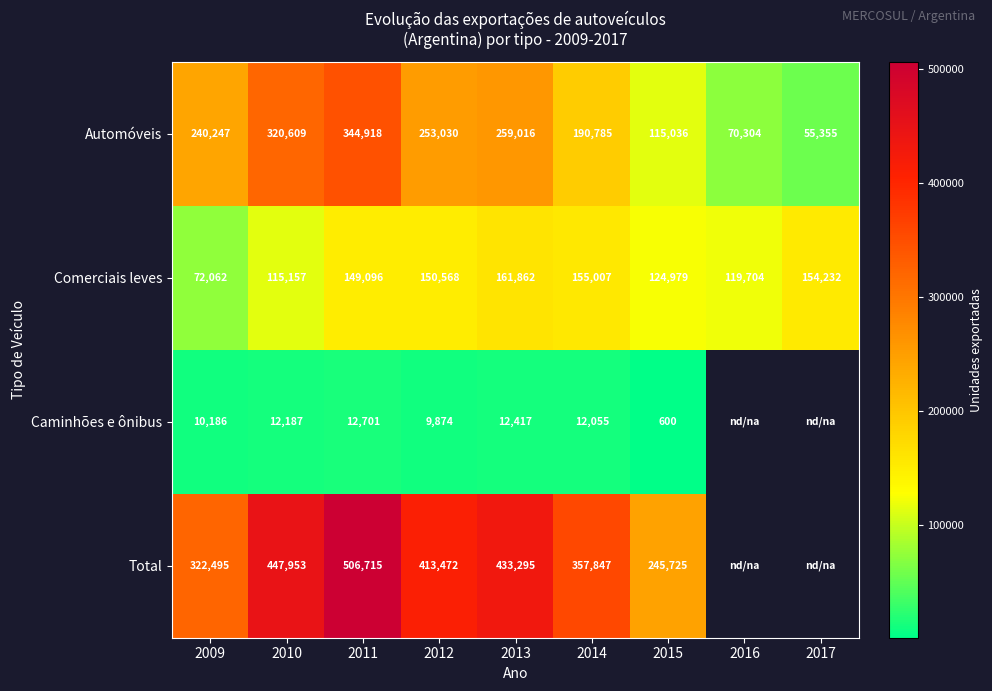

The Automóveis series shows 121239.8 at 2016. True or false?

False